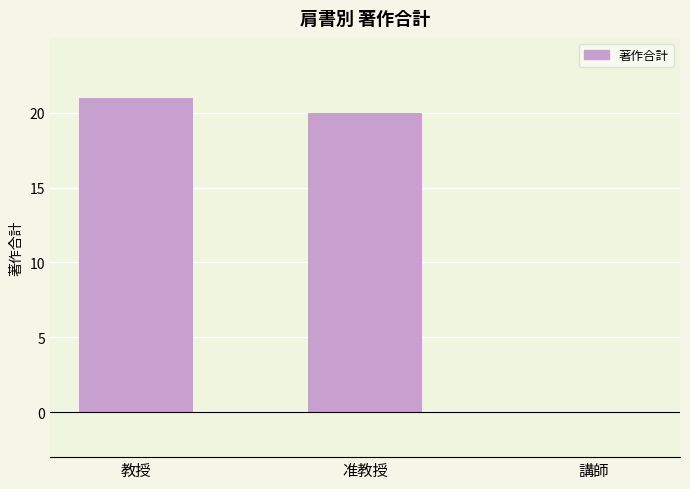

Which label corresponds to the largest value in the chart?

教授